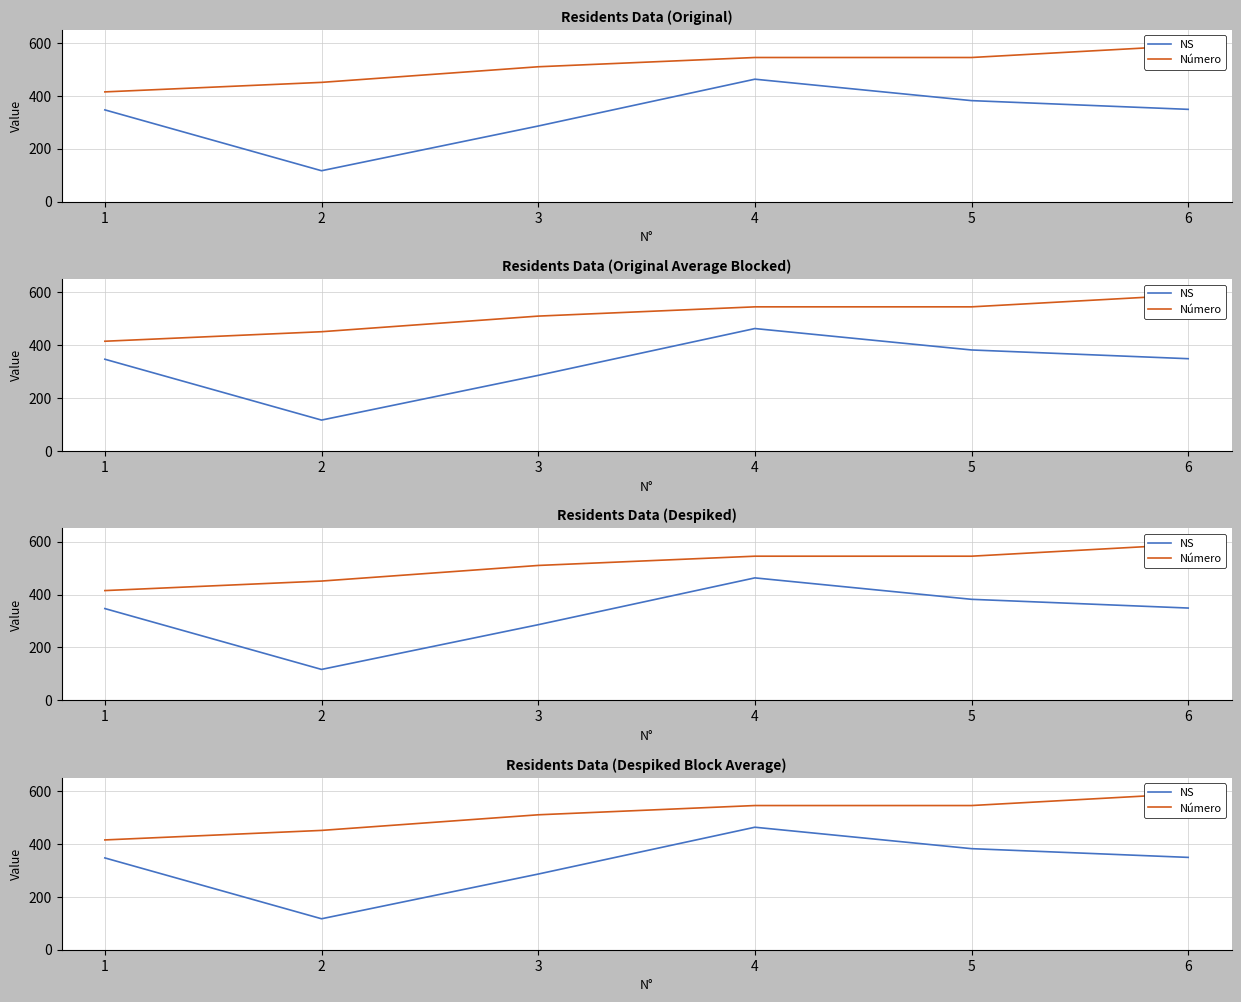

What is the sum of all Número values?

3056